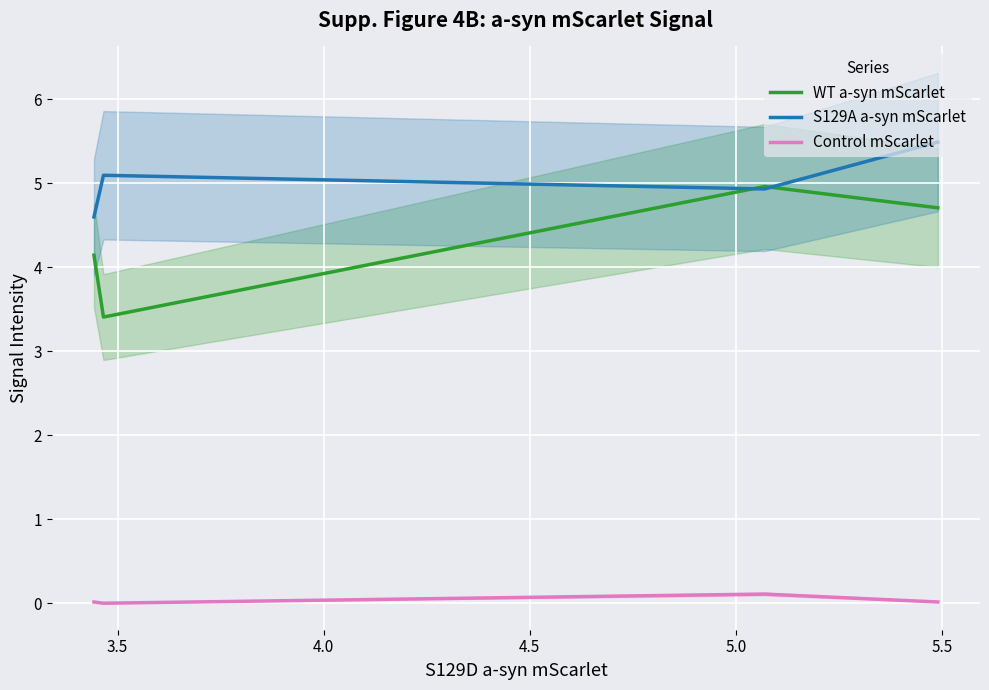

How many interior local peaks does the S129A a-syn mScarlet series have?

1